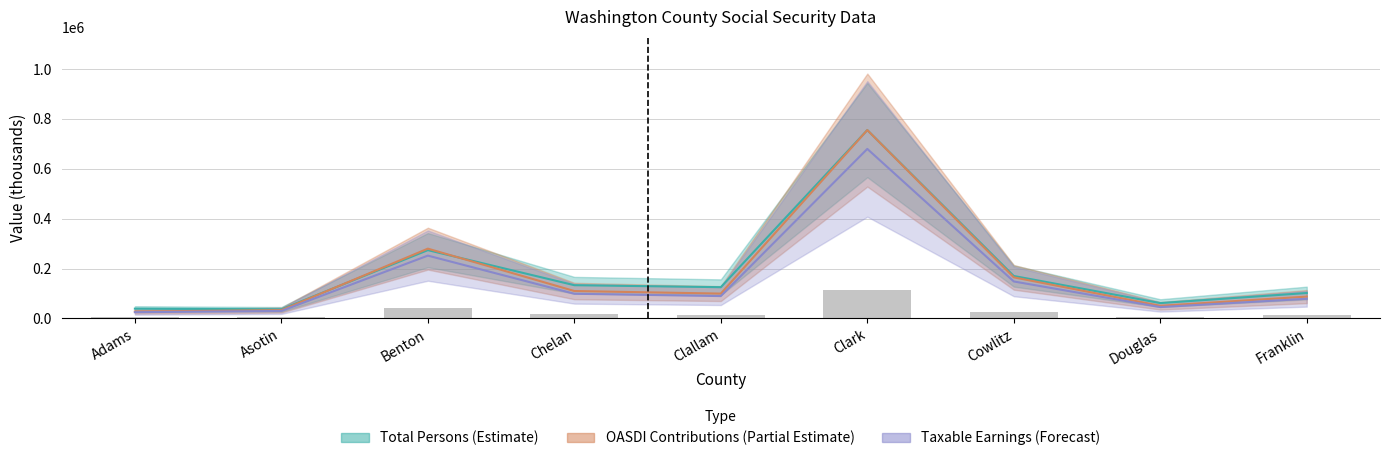

Rank the categories by Total Persons value from highest to lowest.

Clark, Benton, Cowlitz, Chelan, Clallam, Franklin, Douglas, Adams, Asotin